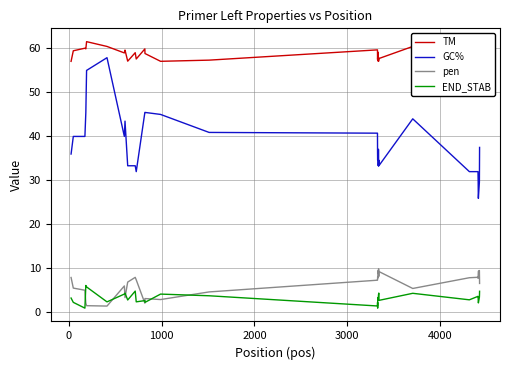

True or false: pen and GC% intersect in this chart.

False